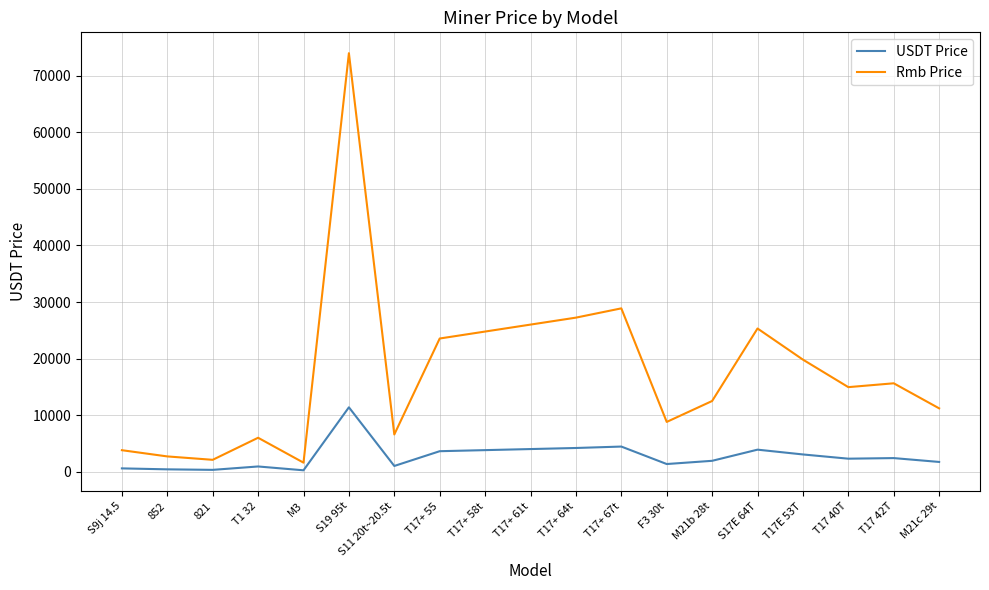

Rank the series by their average value, from highest to lowest.

Rmb Price, USDT Price